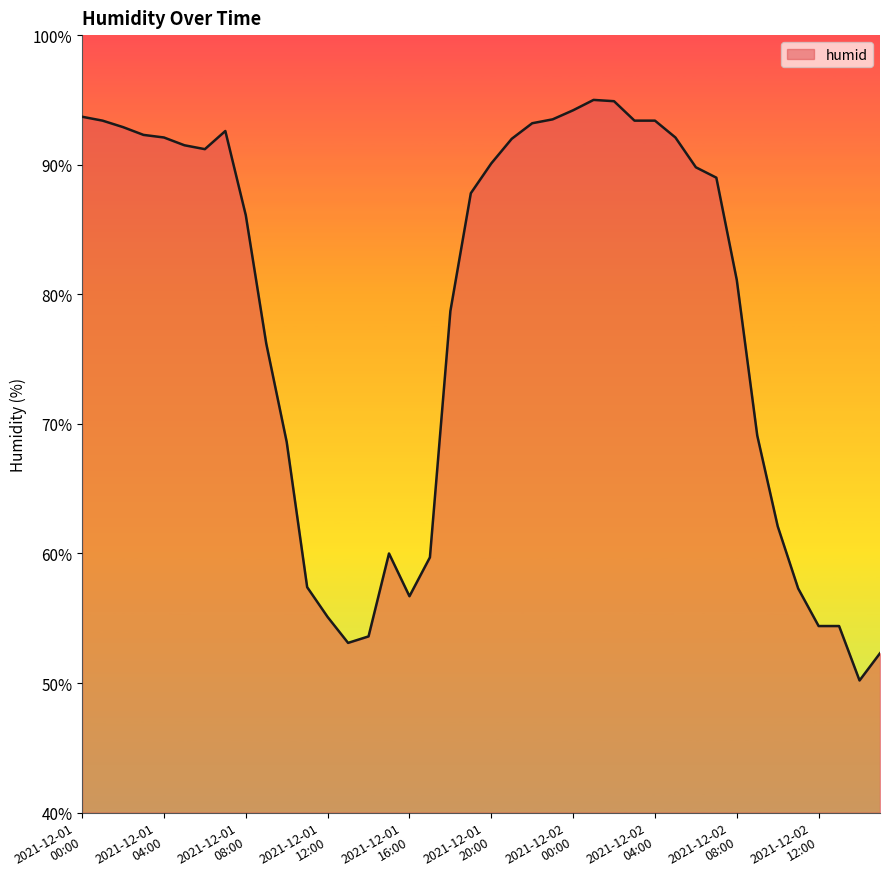

How many lines are shown in the chart?

1